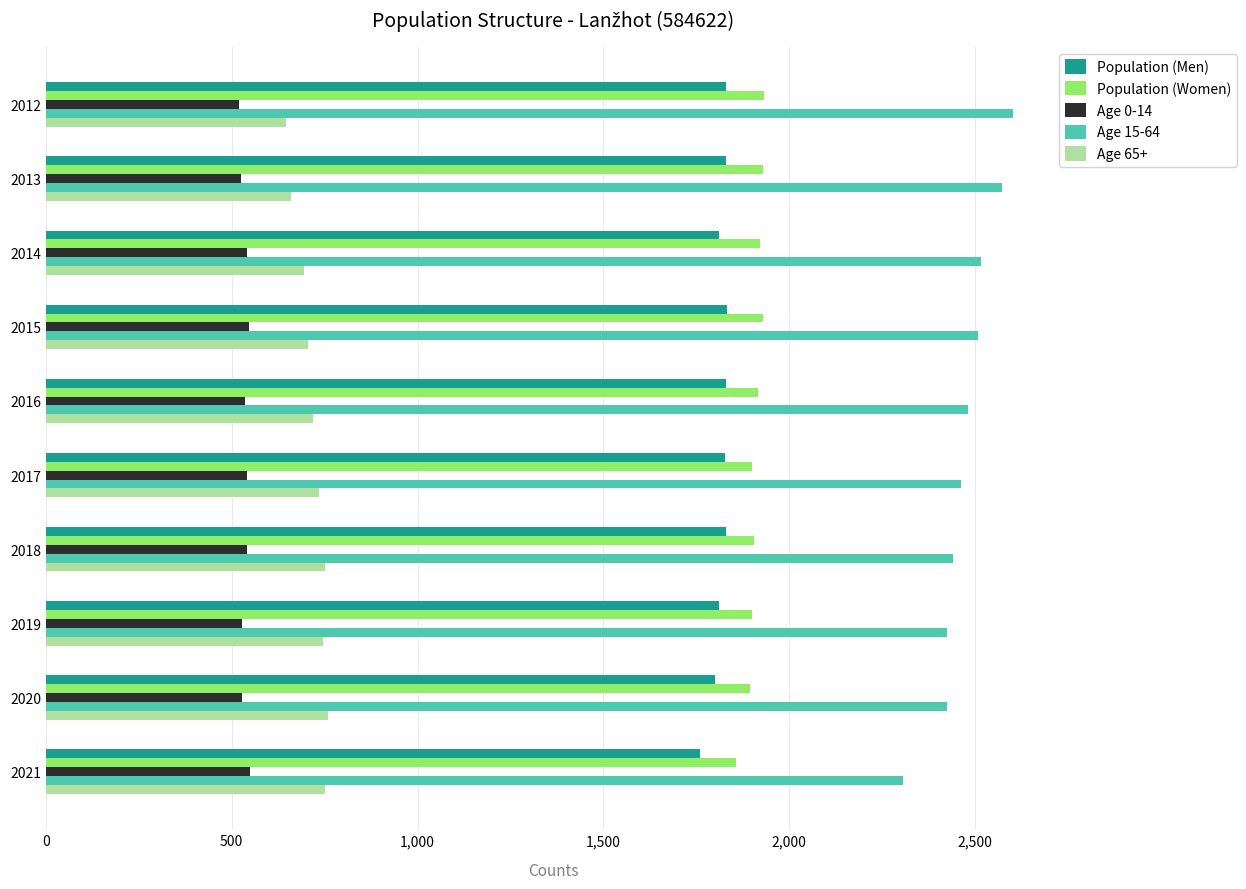

The value of Age 15-64 at 2017 is 2461. True or false?

True